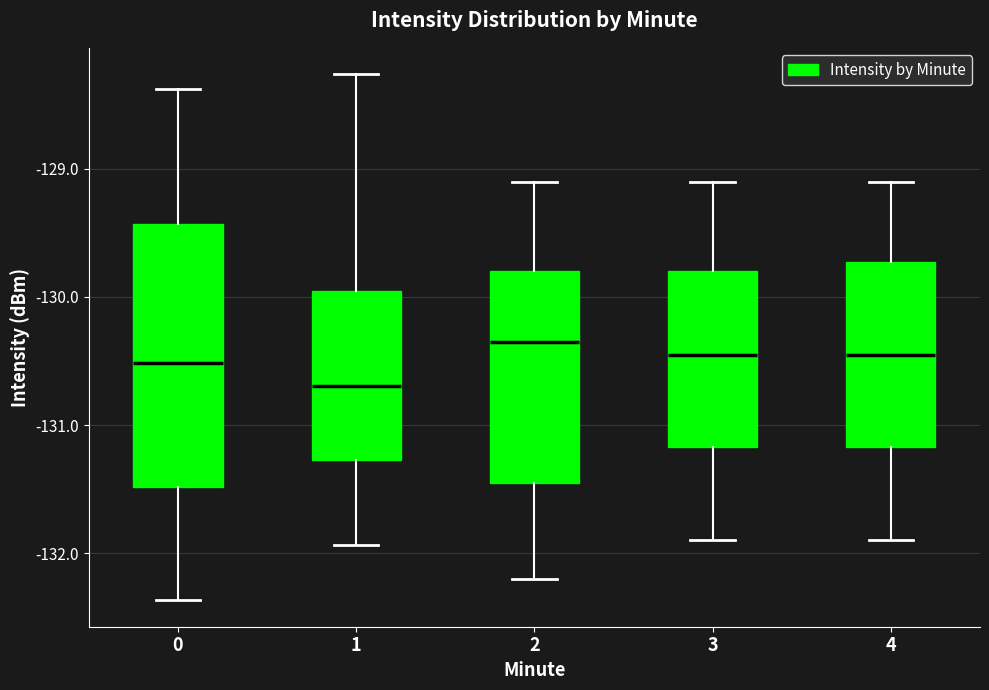

Reading left to right, transcribe this box plot: for each box, give where its median line is, the range the box spans, and where its two whiskers end, as read against the y-axis. The values are not printed on the chart, so give them approximately, as read against the axis.

0: median -130.5, box -131.5 to -129.4, whiskers -132.4 to -128.4
1: median -130.7, box -131.3 to -129.9, whiskers -131.9 to -128.3
2: median -130.3, box -131.4 to -129.8, whiskers -132.2 to -129.1
3: median -130.4, box -131.2 to -129.8, whiskers -131.9 to -129.1
4: median -130.4, box -131.2 to -129.7, whiskers -131.9 to -129.1